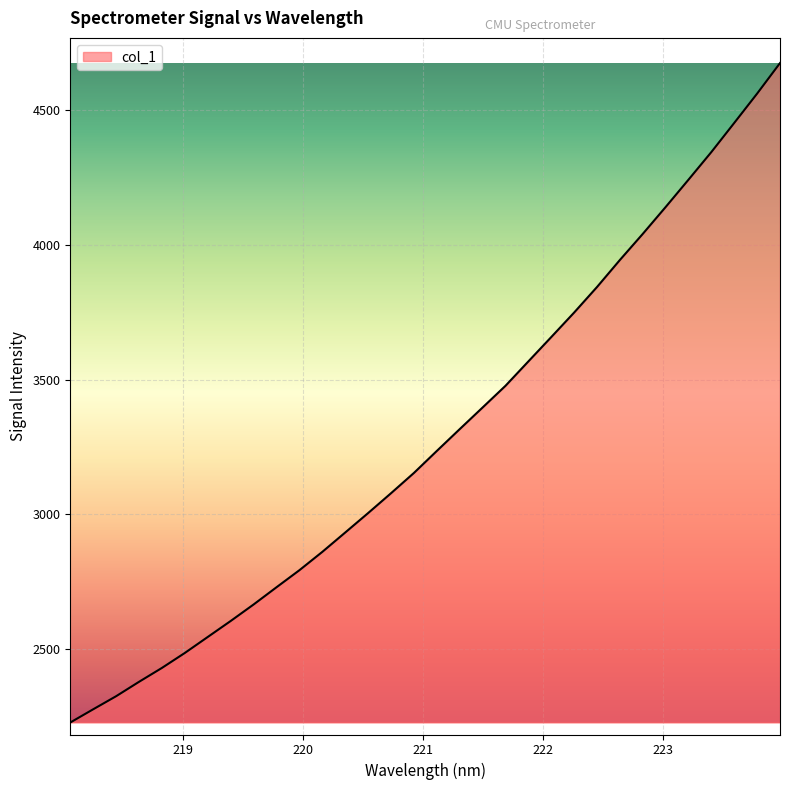

What is the difference between the maximum and minimum values?

2448.5